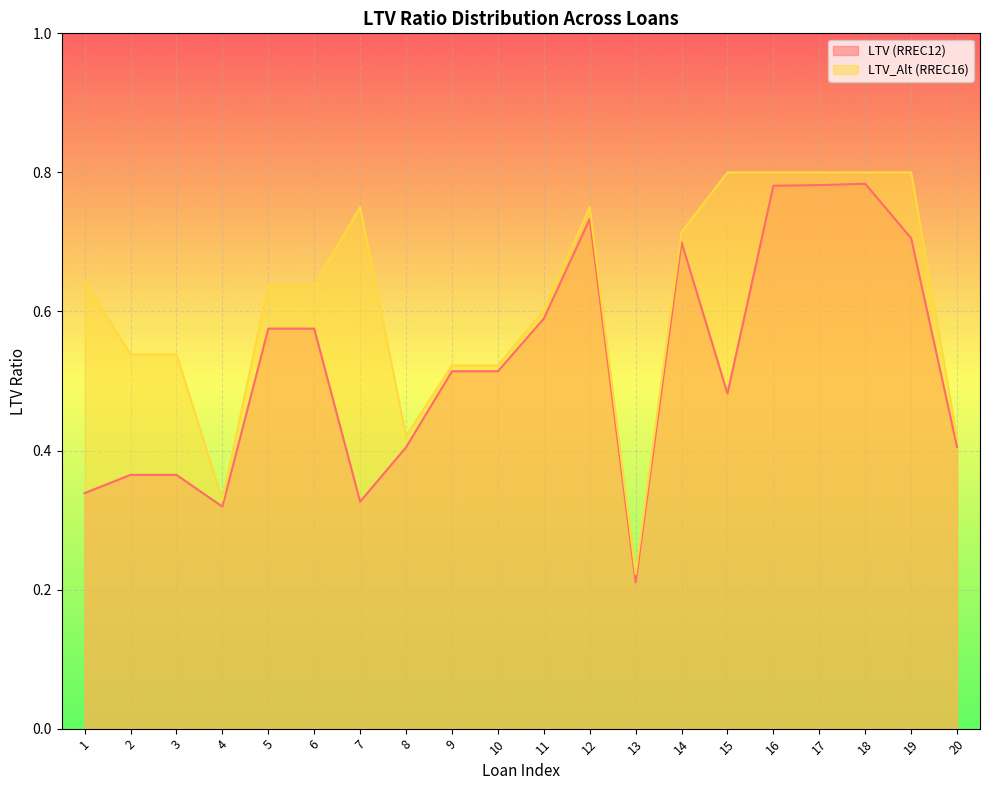

Is the value of LTV (RREC12) at 16 greater than the value of LTV_Alt (RREC16) at 7?

Yes